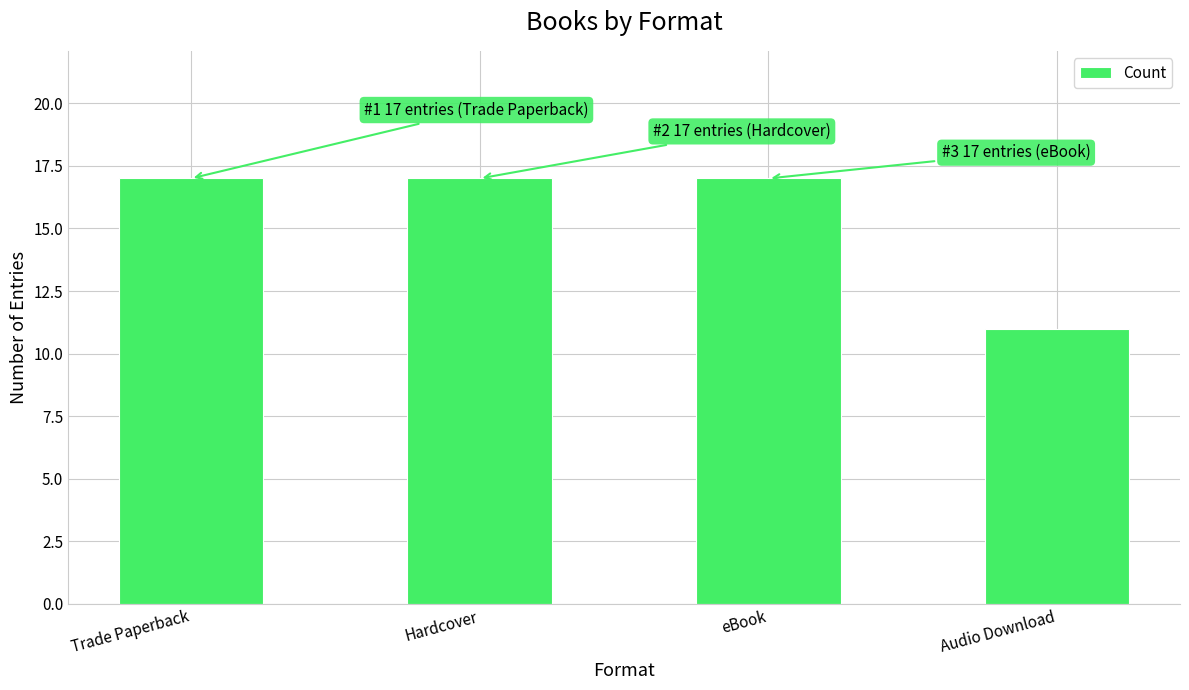

Reading right to left, what are all the values shown in this chart?

11	17	17	17